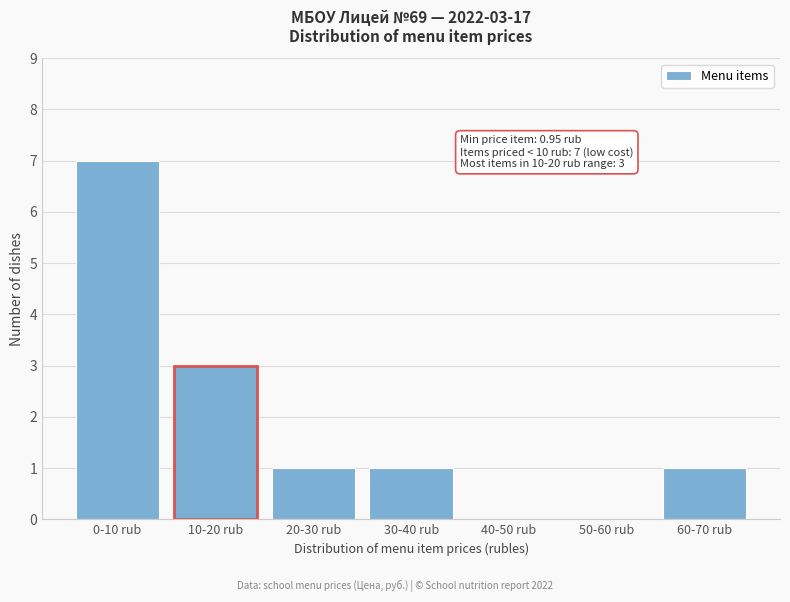

Reading right to left, extract all data points from this chart.

60-70 rub=1	50-60 rub=0	40-50 rub=0	30-40 rub=1	20-30 rub=1	10-20 rub=3	0-10 rub=7